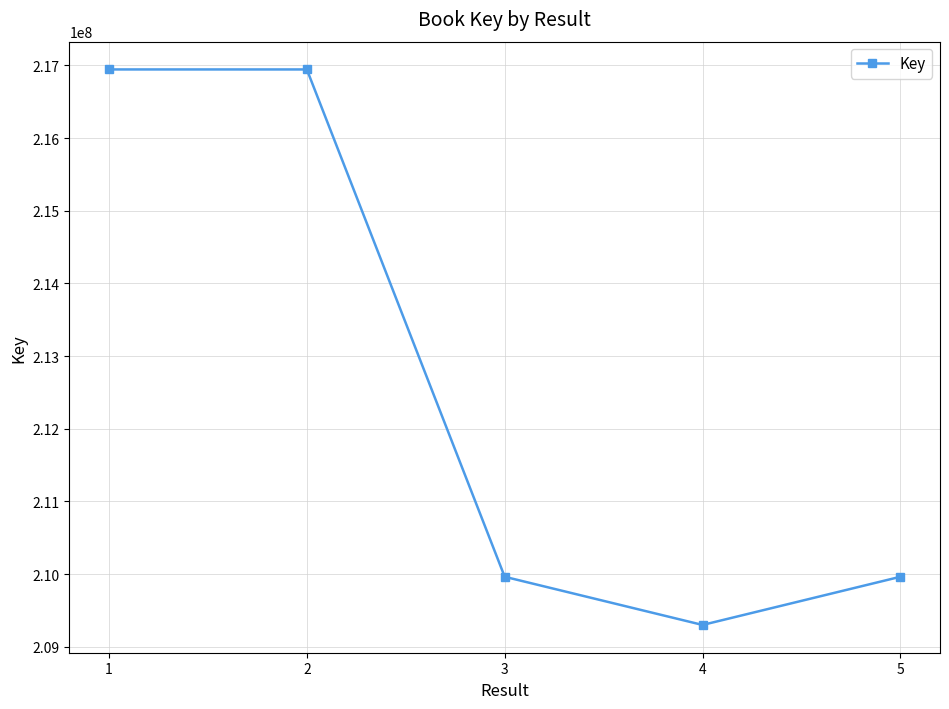

What is the value of the 1st point from the left?

216944371